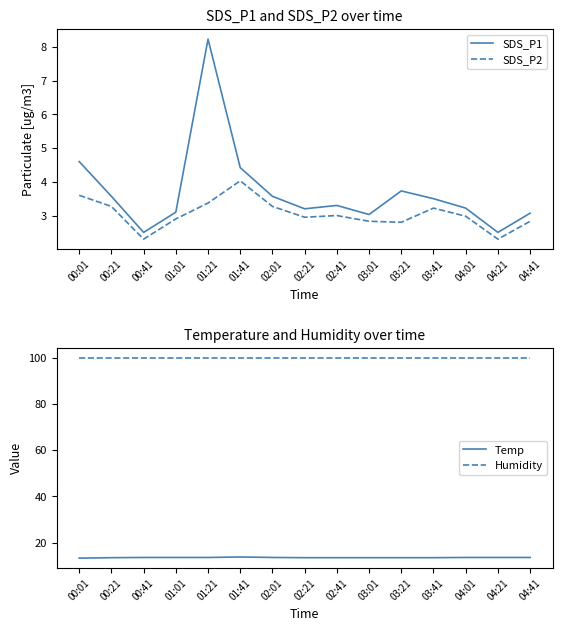

Which series has the largest total across all categories?

Humidity